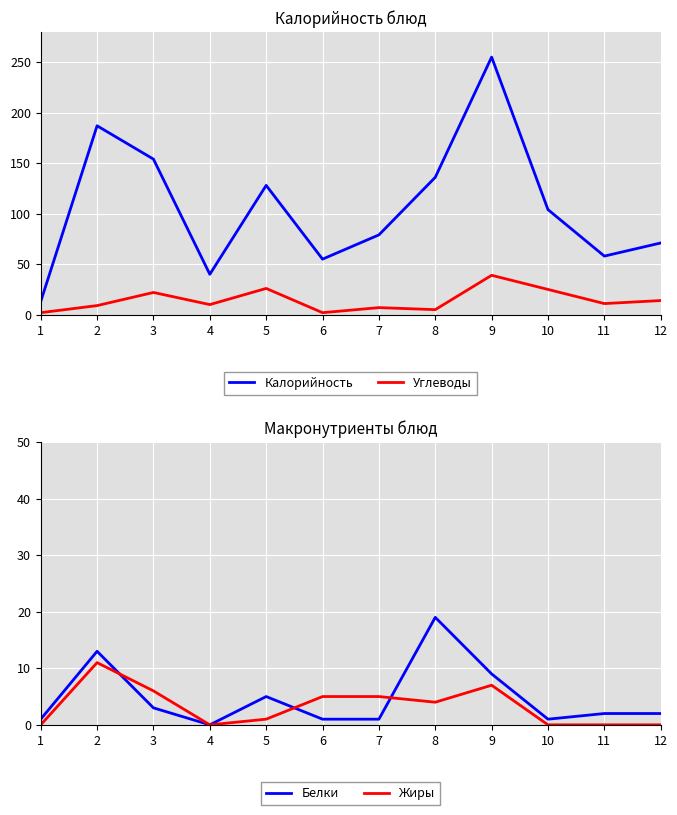

At which category does Белки reach its first local valley?

4